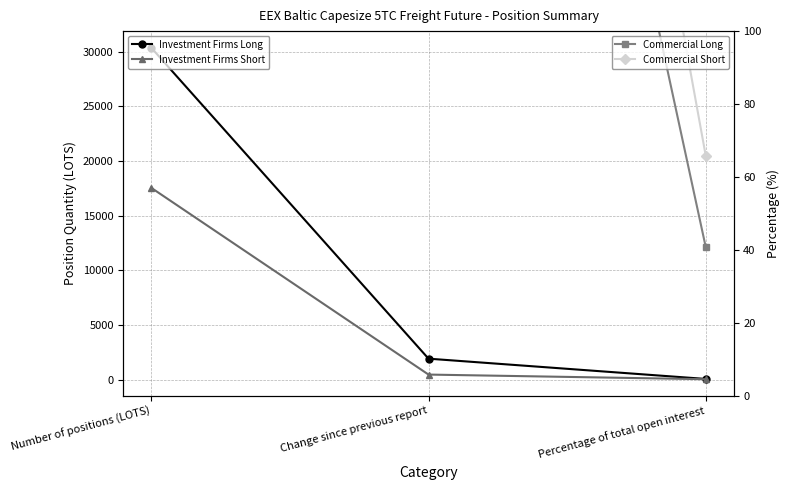

Between Number of positions (LOTS) and Change since previous report, which is larger?

Number of positions (LOTS)